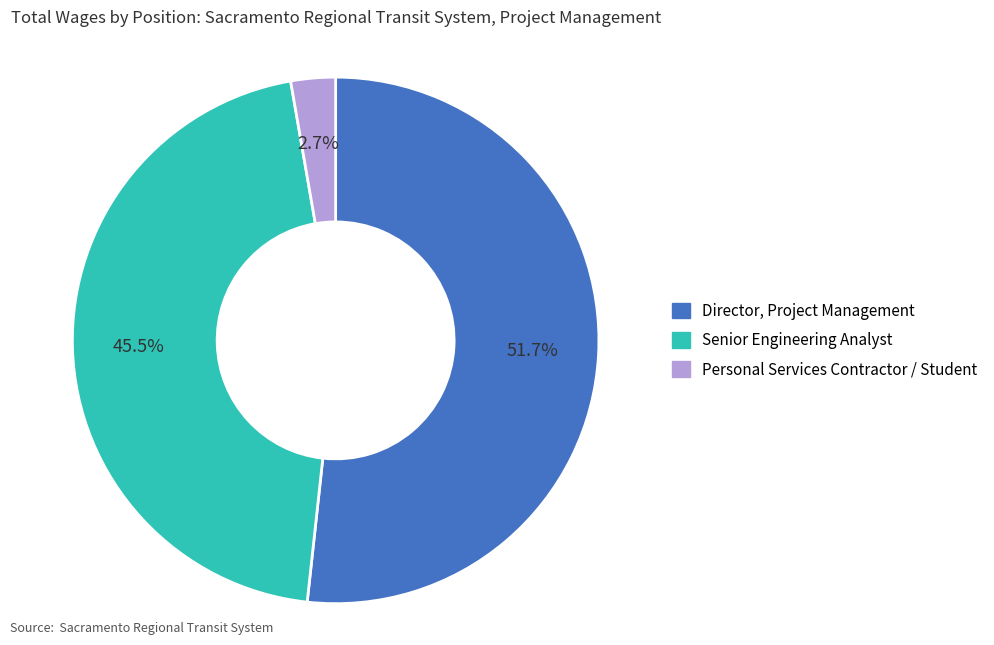

What is the smallest slice in the pie chart?

Personal Services Contractor / Student